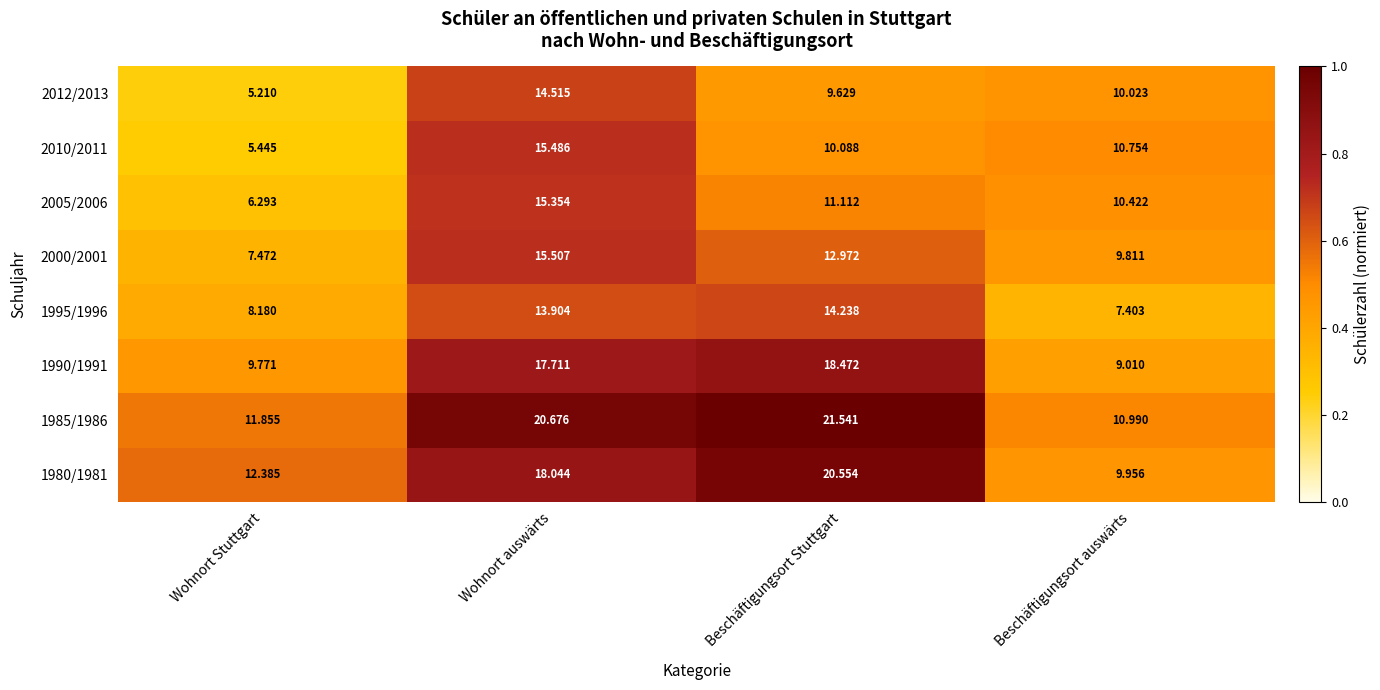

How many categories are shown in the chart?

4